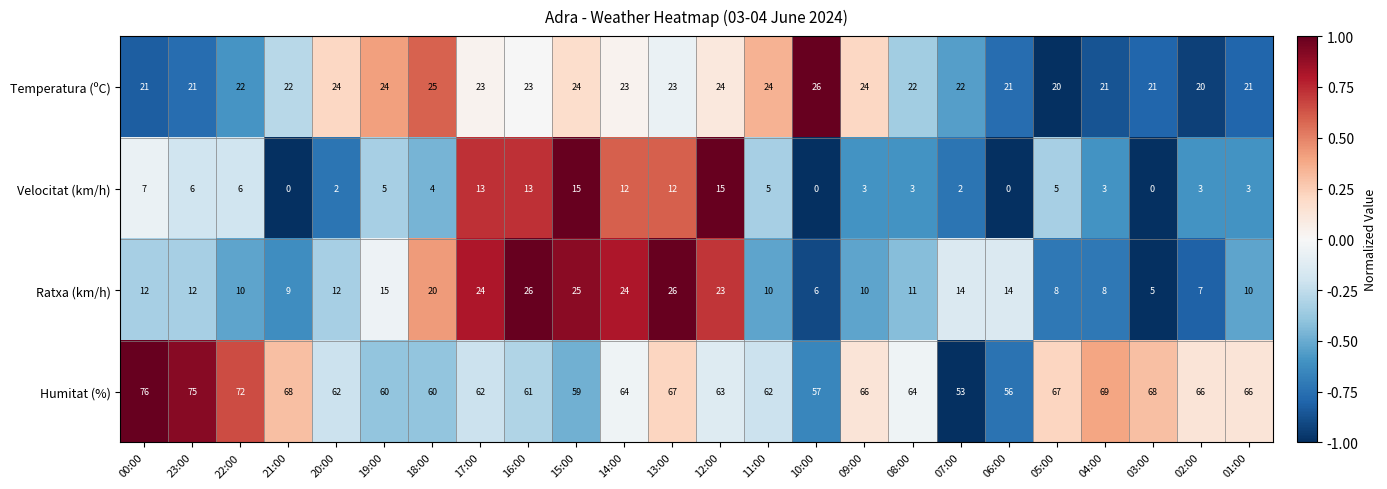

Between 17:00 and 07:00, which series saw the biggest shift?

Velocitat (km/h)